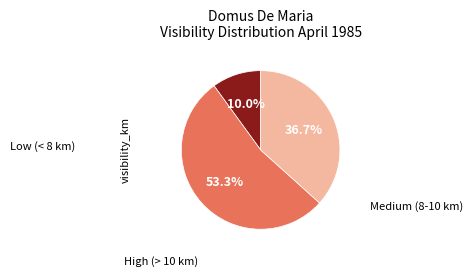

To the nearest percent, what is the average slice percentage?

33%